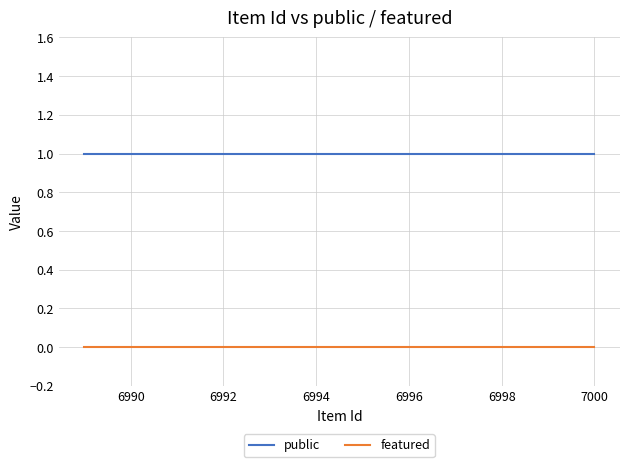

True or false: public and featured intersect in this chart.

False